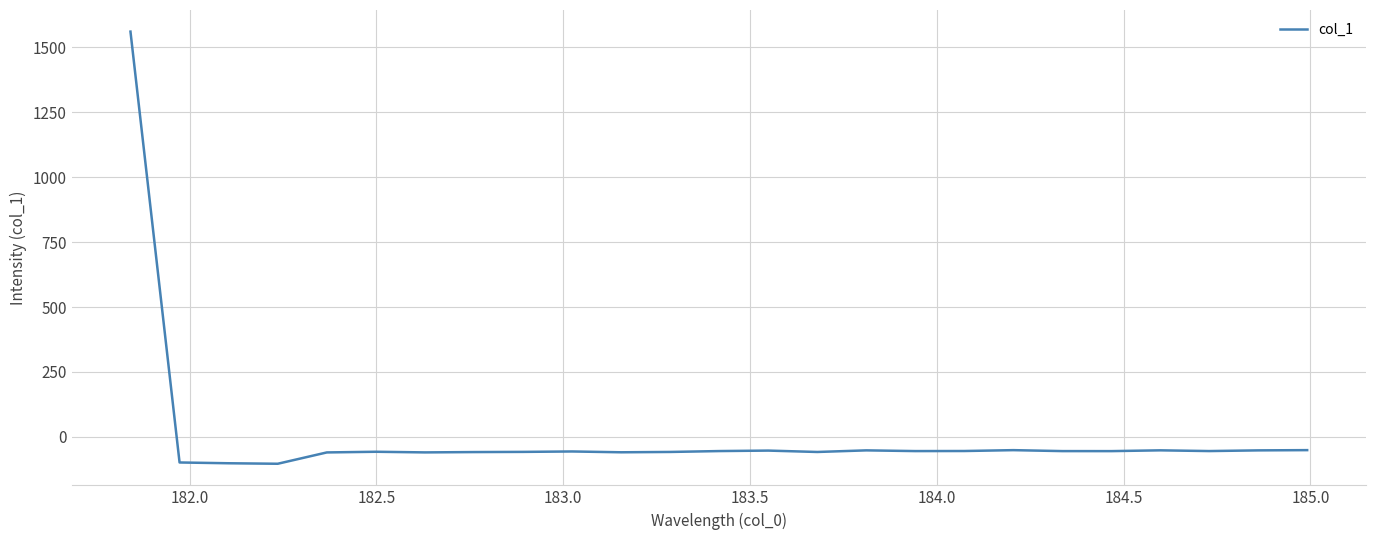

What is the maximum value shown in the chart?

1560.4